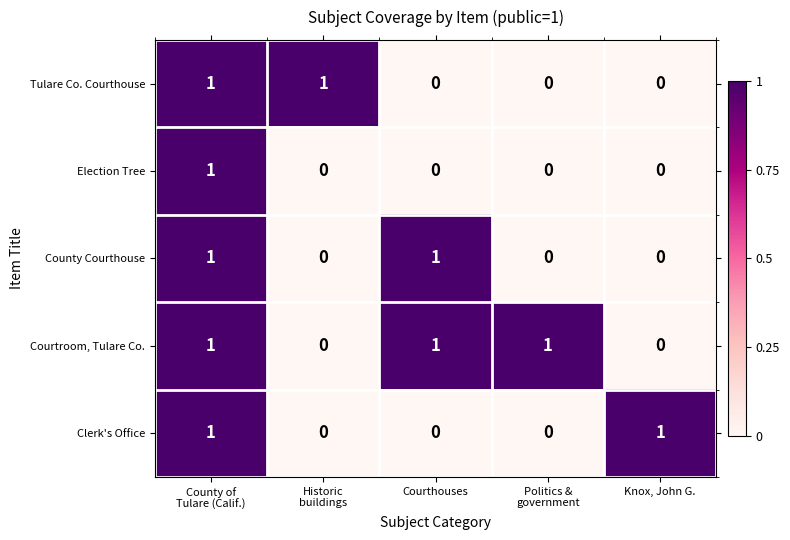

At how many categories does at least one series exceed 0?

5